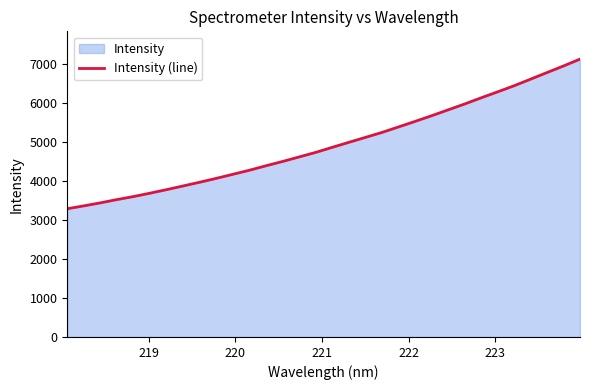

Reading right to left, extract all data points from this chart.

7132.3	6956.1	6786.6	6616.4	6446.7	6289.9	6136.2	5977.6	5827.0	5675.8	5530.8	5389.0	5247.9	5120.9	4994.3	4866.5	4736.7	4620.3	4503.9	4394.0	4279.7	4175.3	4071.4	3972.1	3876.8	3782.1	3691.2	3604.6	3526.7	3442.8	3365.3	3291.9